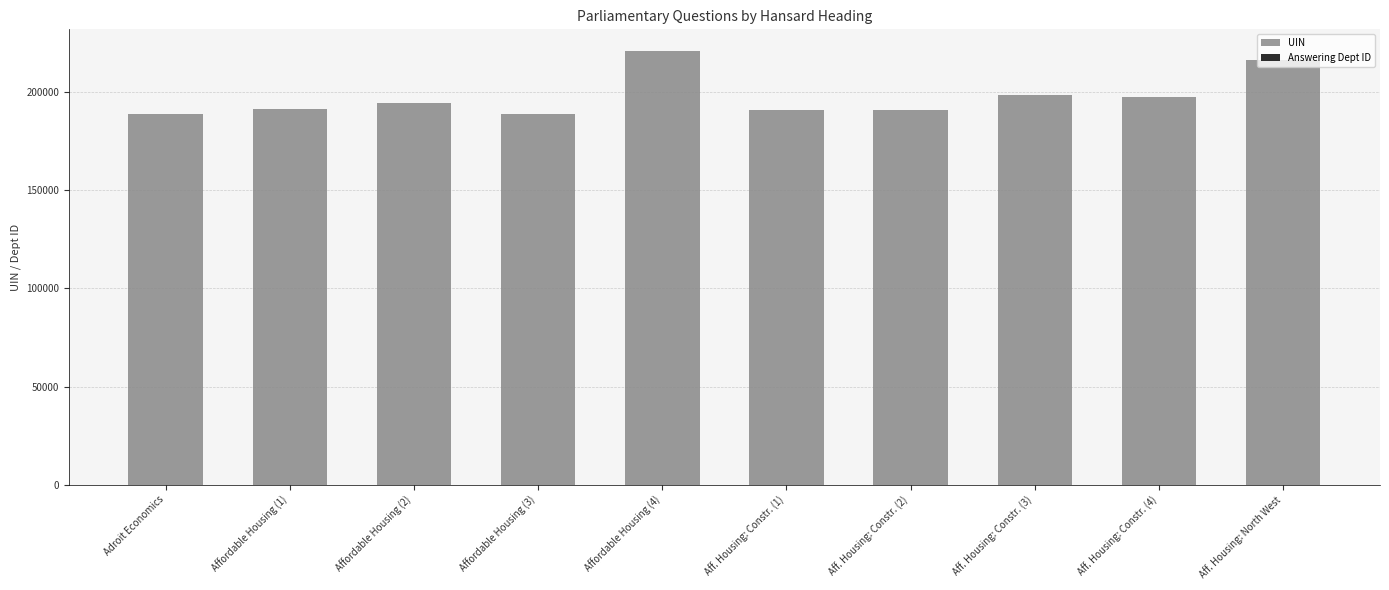

Is it true that UIN equals 188723 at Adroit Economics?

True